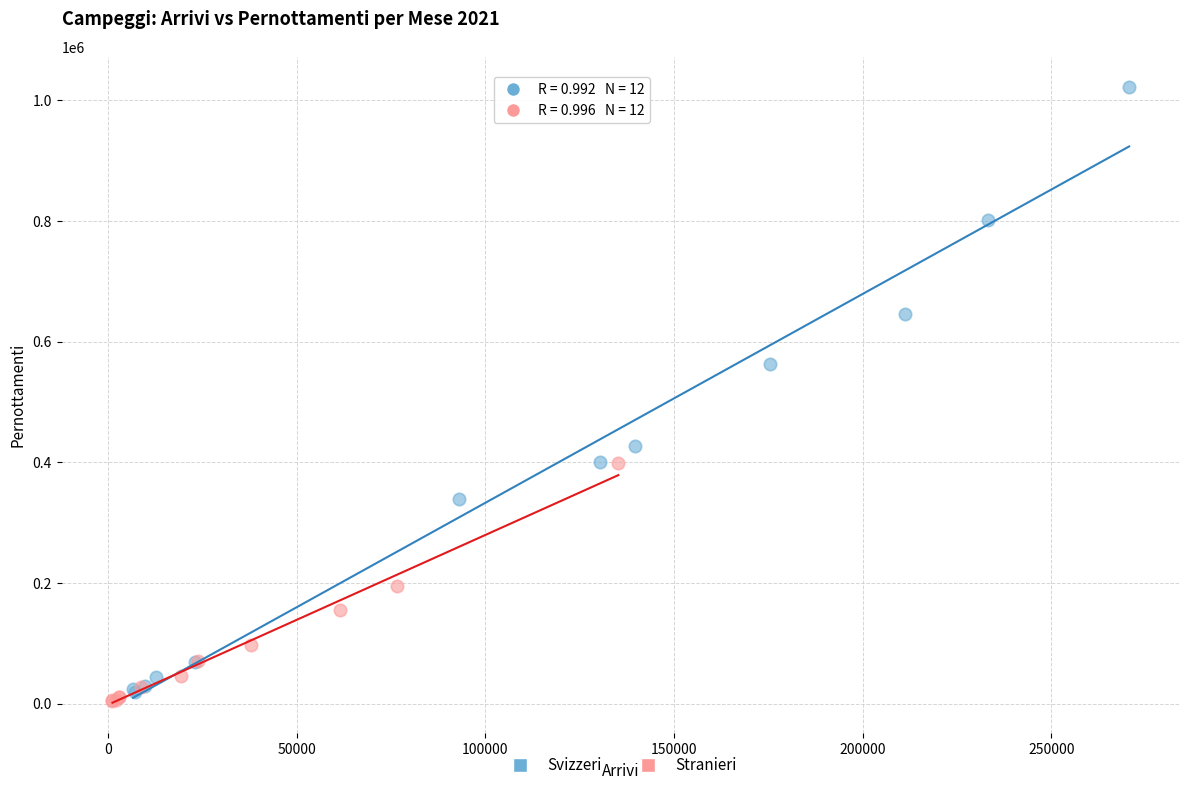

Which series has the widest spread of Y values?

Svizzeri